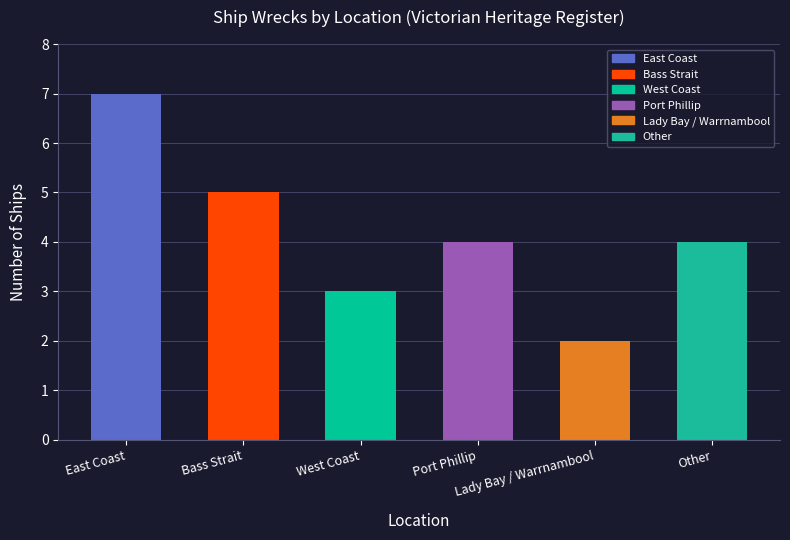

What value does the data have at Port Phillip?

4